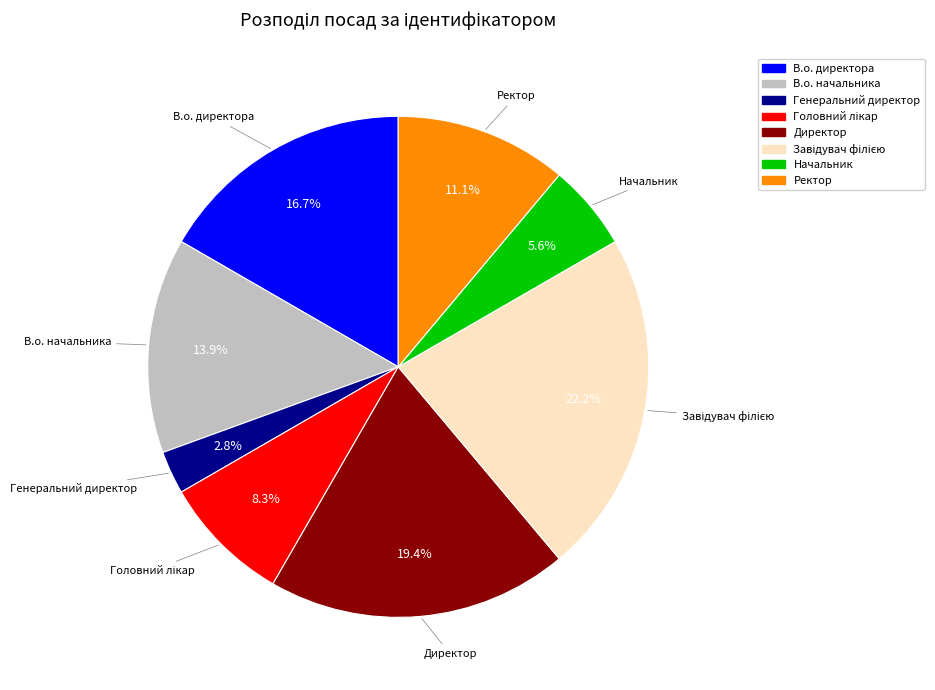

Is there any slice that represents more than half of the pie?

No